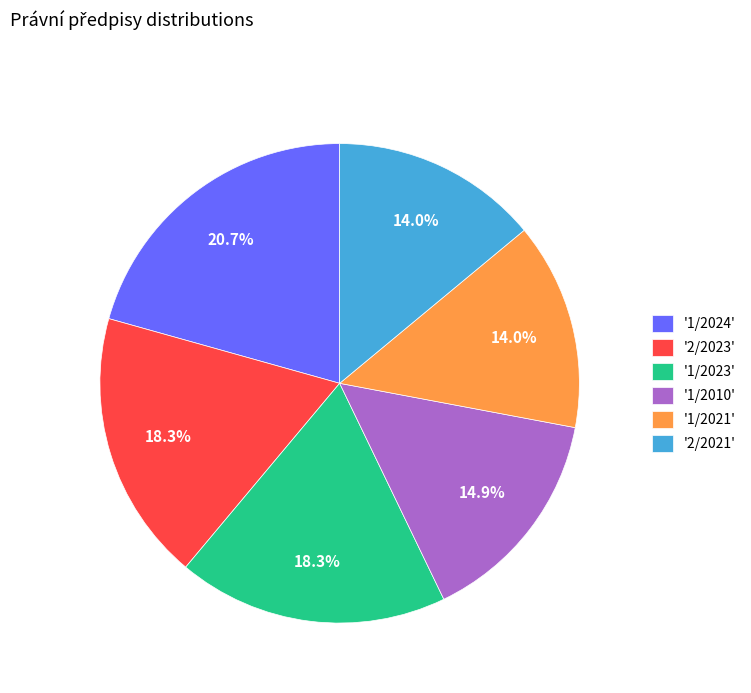

Is the sum of '2/2021' and '1/2024' greater than half?

No